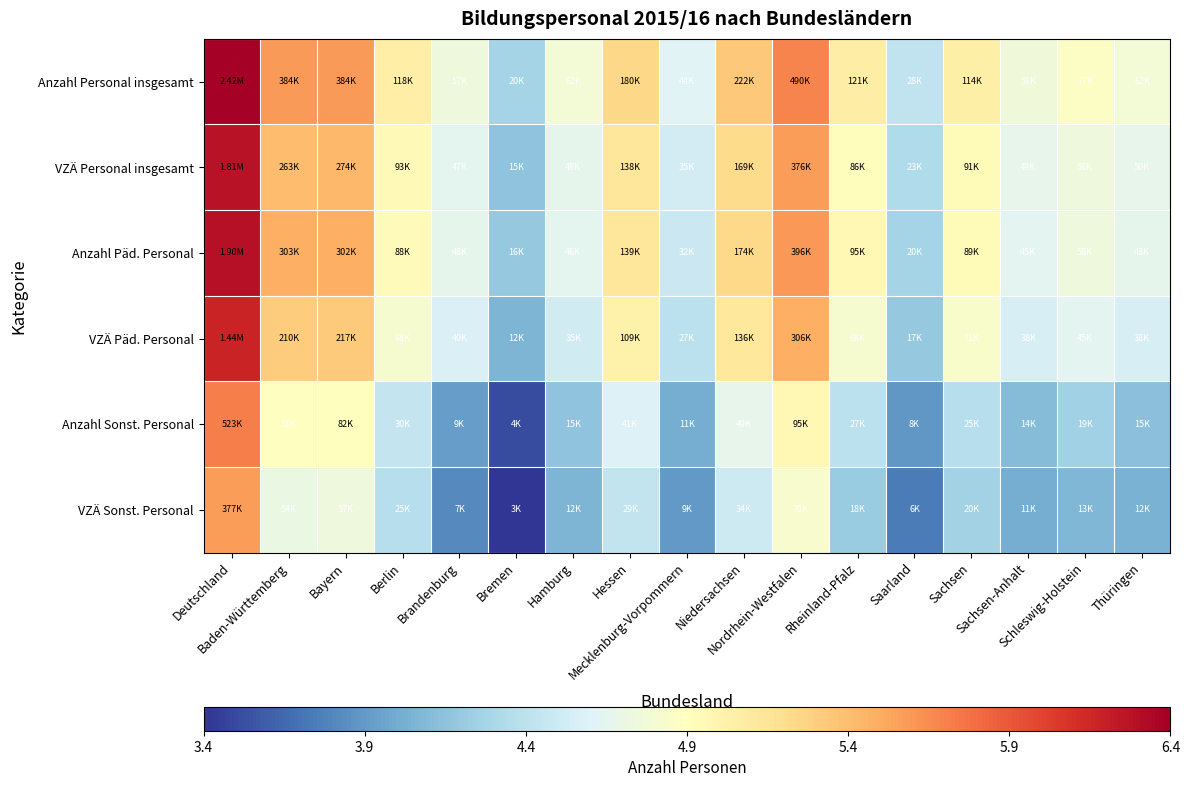

Which label corresponds to the largest value in the chart?

Deutschland